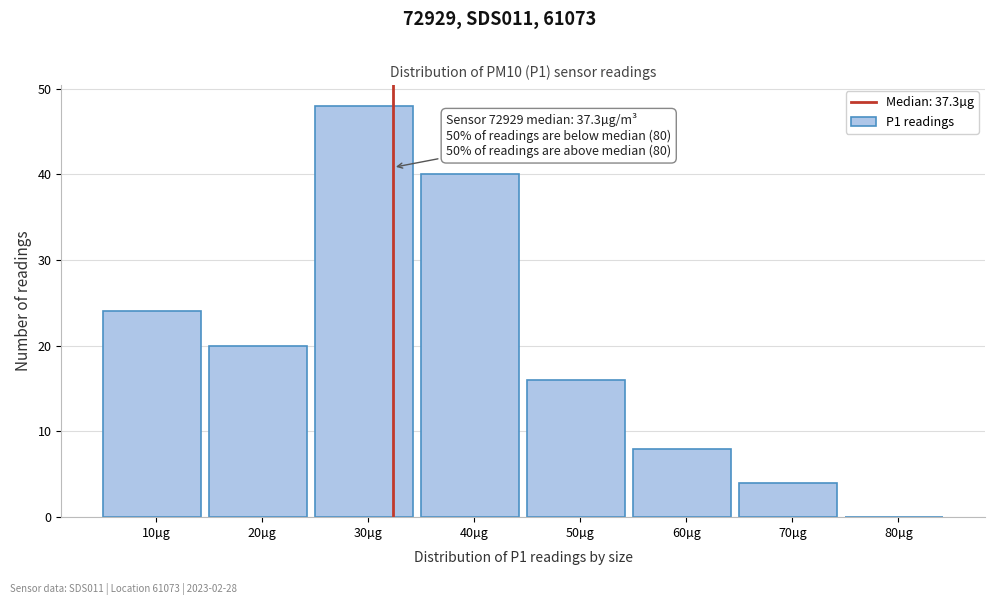

Reading left to right, list all the values displayed in this chart.

10µg=24	20µg=20	30µg=48	40µg=40	50µg=16	60µg=8	70µg=4	80µg=0